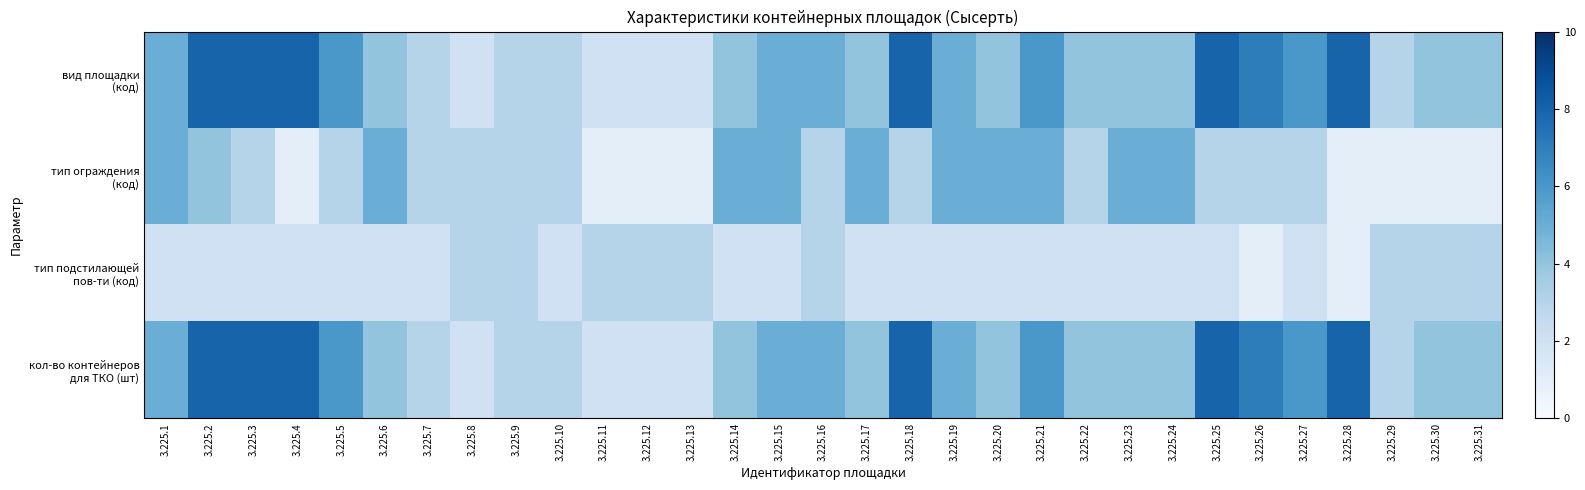

Between 3.225.1 and 3.225.13, which series saw the biggest shift?

тип ограждения (код)